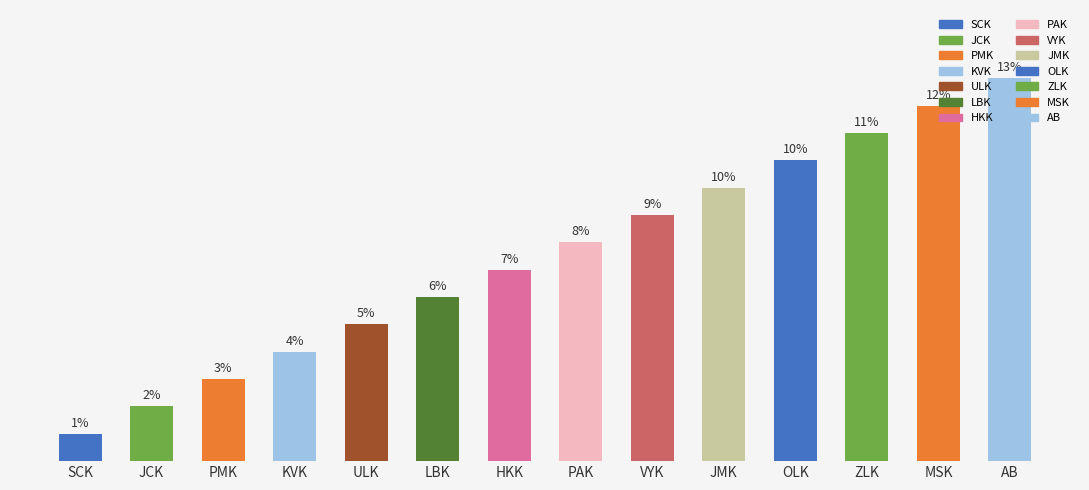

Rank the categories by value from highest to lowest.

AB, MSK, ZLK, OLK, JMK, VYK, PAK, HKK, LBK, ULK, KVK, PMK, JCK, SCK